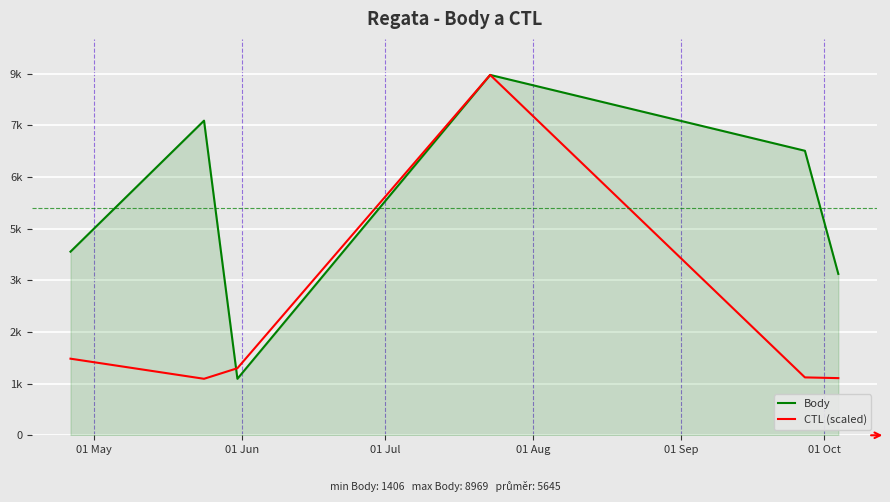

Is this an area chart (filled region under the line)?

Yes